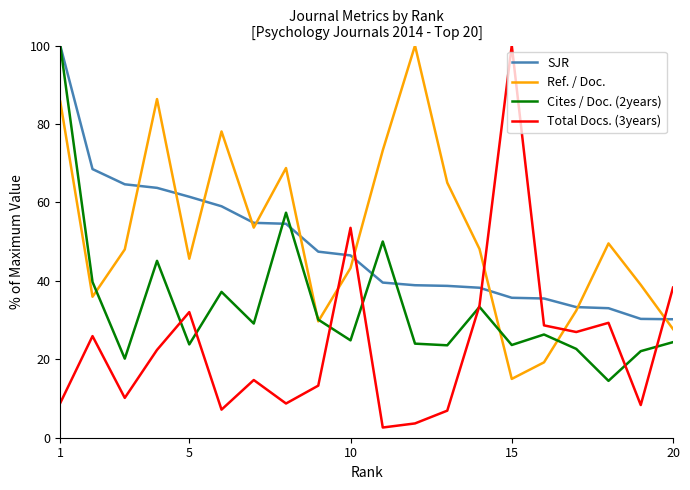

What is the minimum value for Cites / Doc. (2years)?

14.5